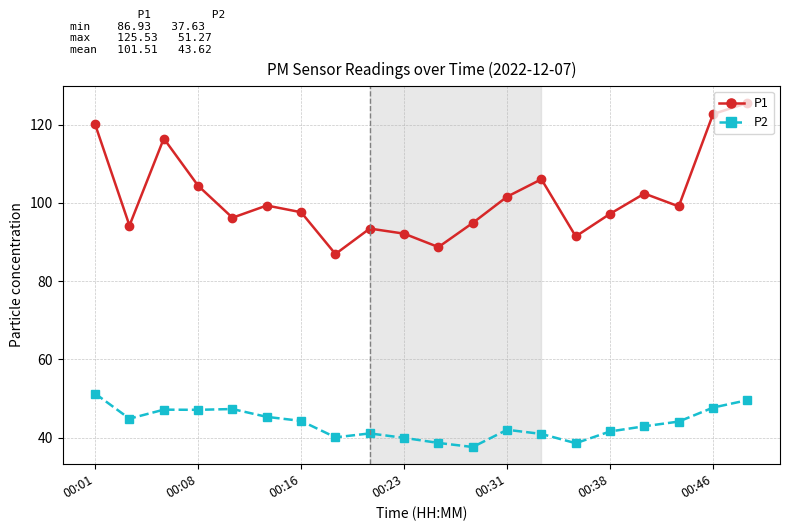

Which series has the largest total across all categories?

P1